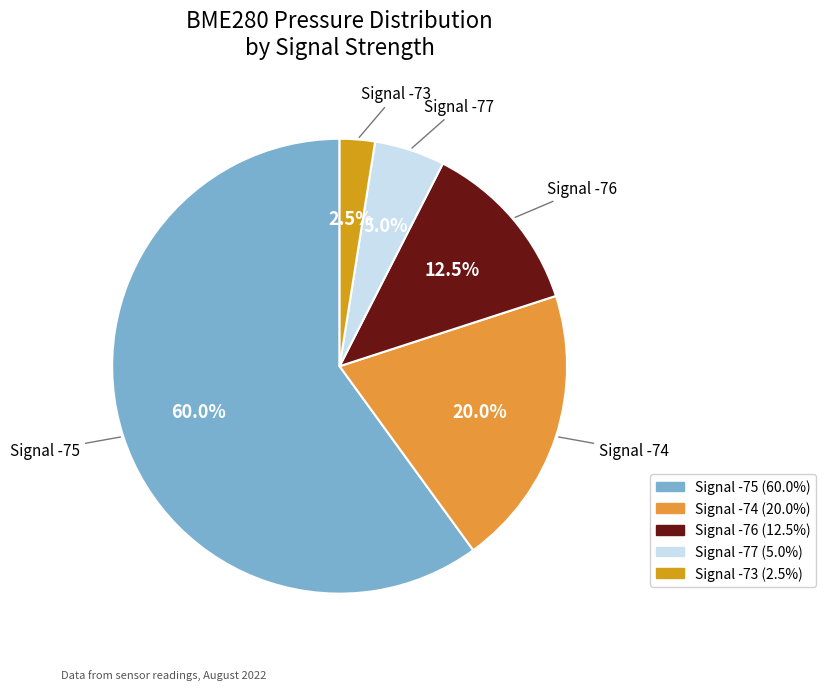

Is there any slice that represents more than half of the pie?

Yes